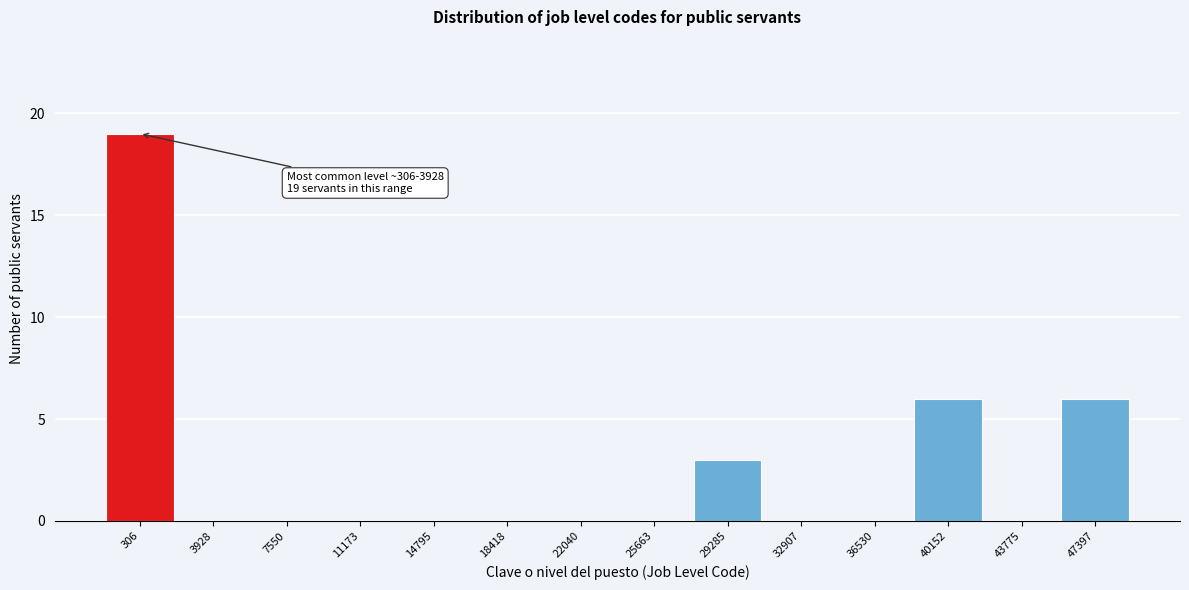

Reading left to right, transcribe all the data shown in this chart.

306=19	3928=0	7550=0	11173=0	14795=0	18418=0	22040=0	25663=0	29285=3	32907=0	36530=0	40152=6	43775=0	47397=6